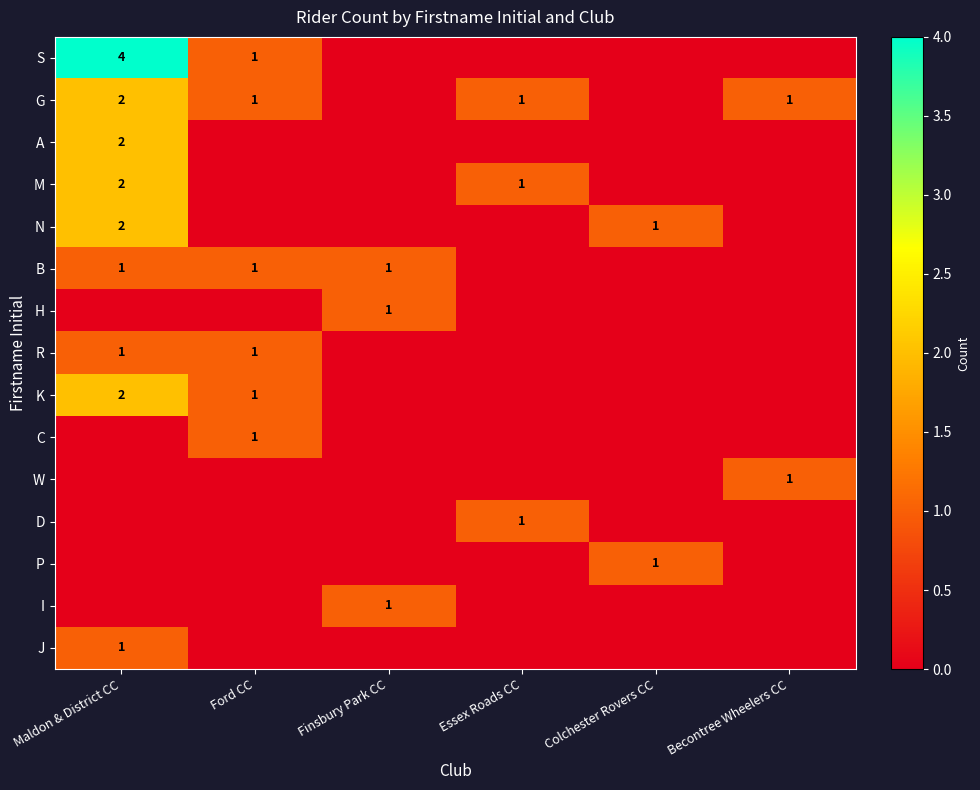

True or false: K has a value of 2 at Ford CC.

False